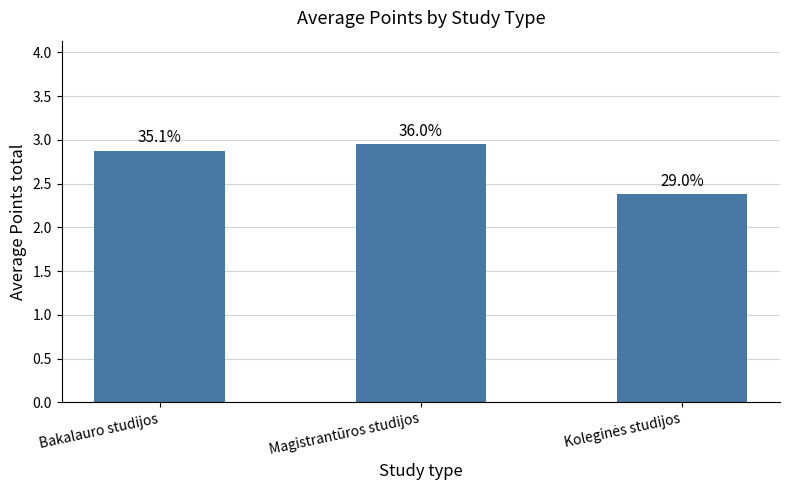

What is the change in value from Bakalauro studijos to Magistrantūros studijos?

+0.1